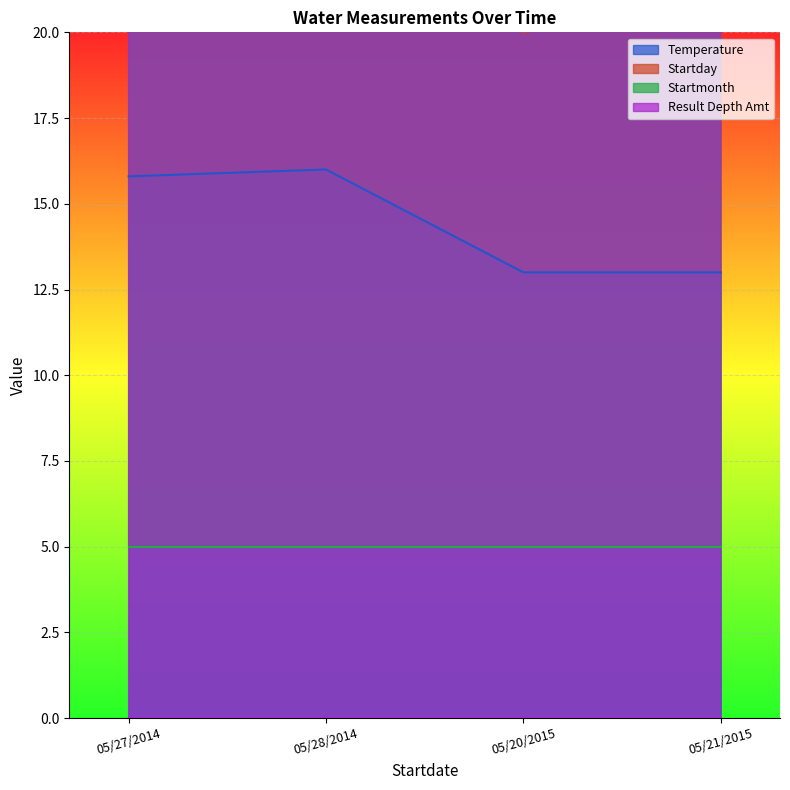

What is the sum of all Temperature values?

57.8